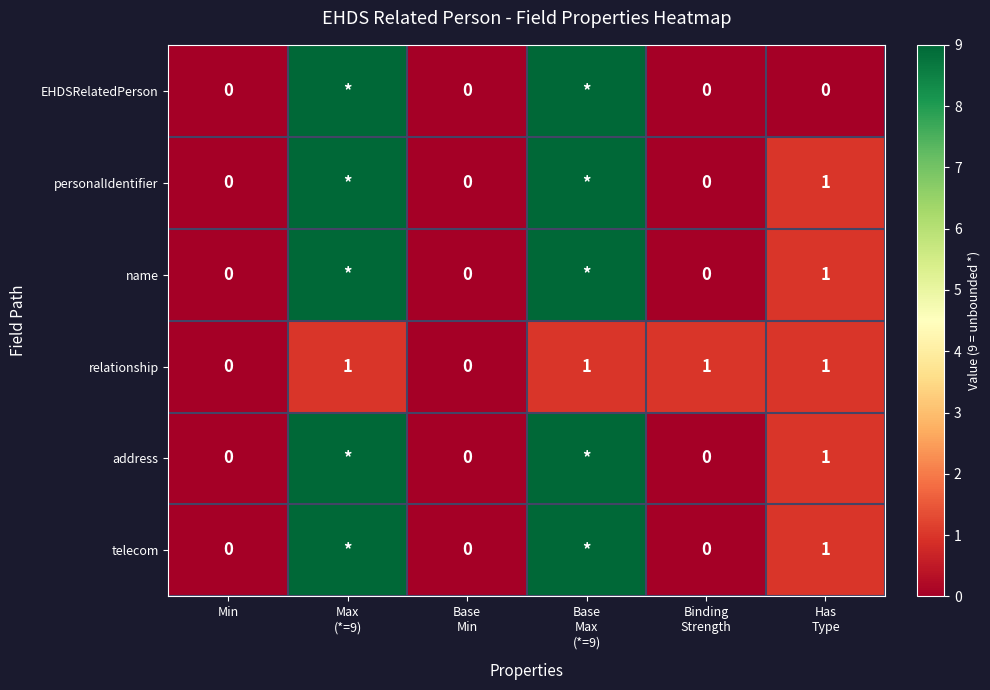

True or false: relationship has a value of 2 at Base Max (*=9).

False